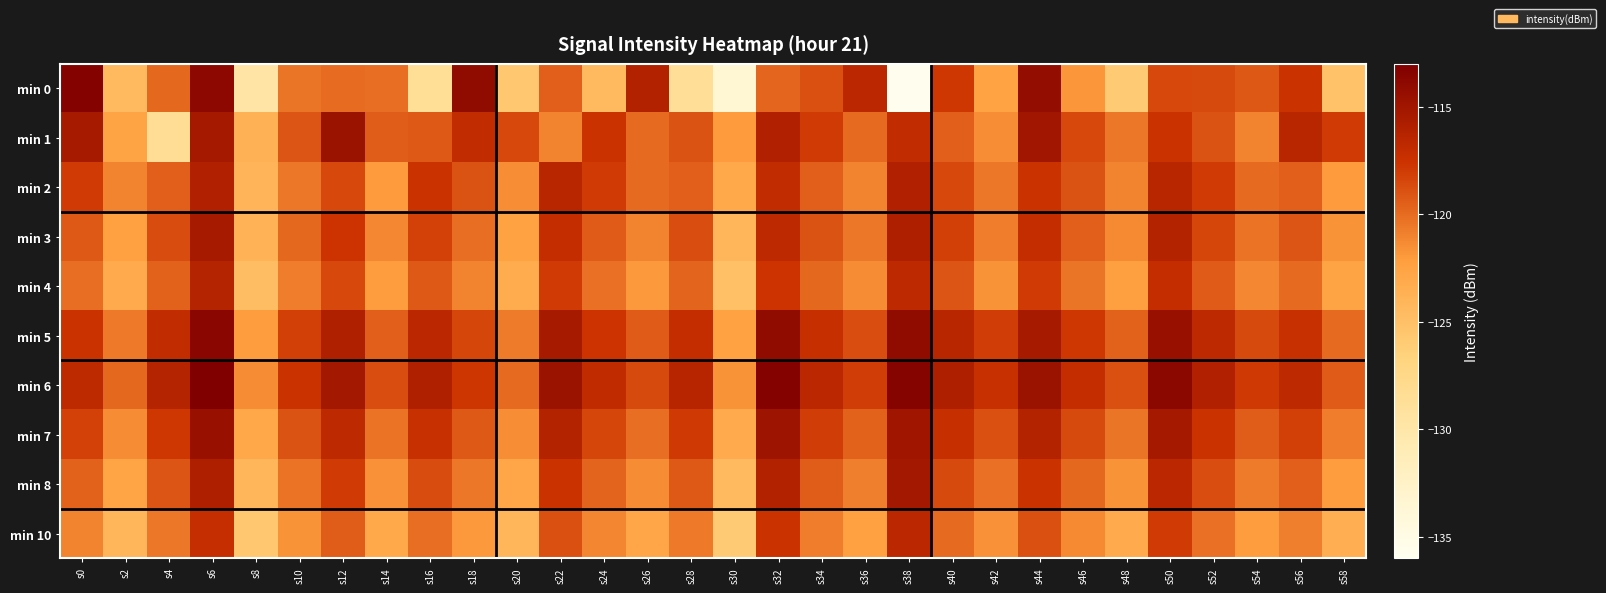

Count the number of categories in the chart.

30